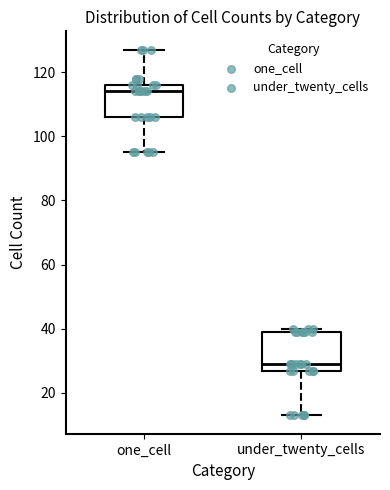

Comparing the boxes themselves (not the whiskers), which one is the tallest?

under_twenty_cells